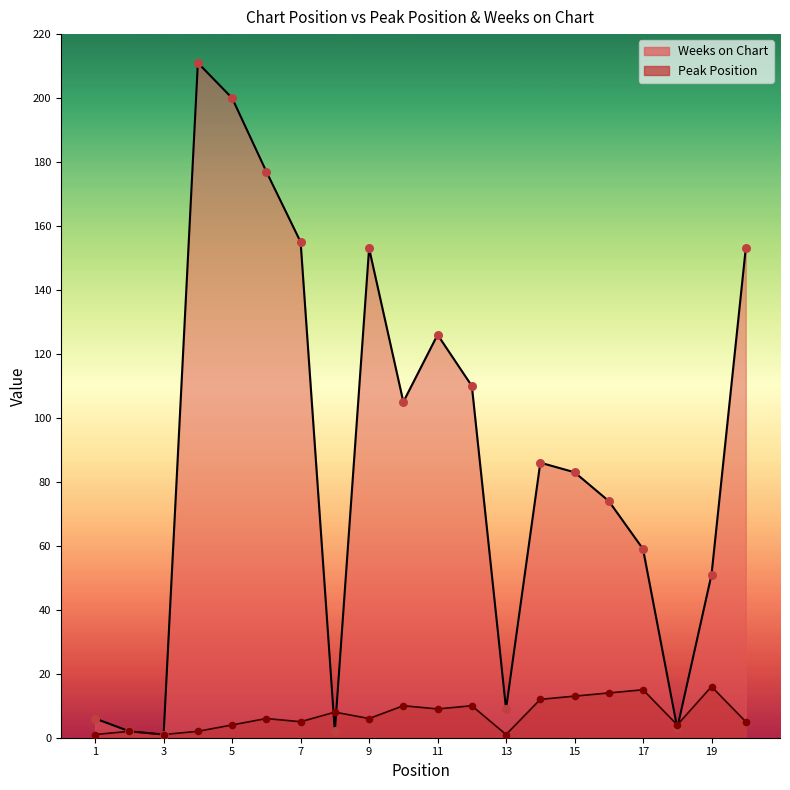

Which series has the widest spread of Y values?

Weeks on Chart